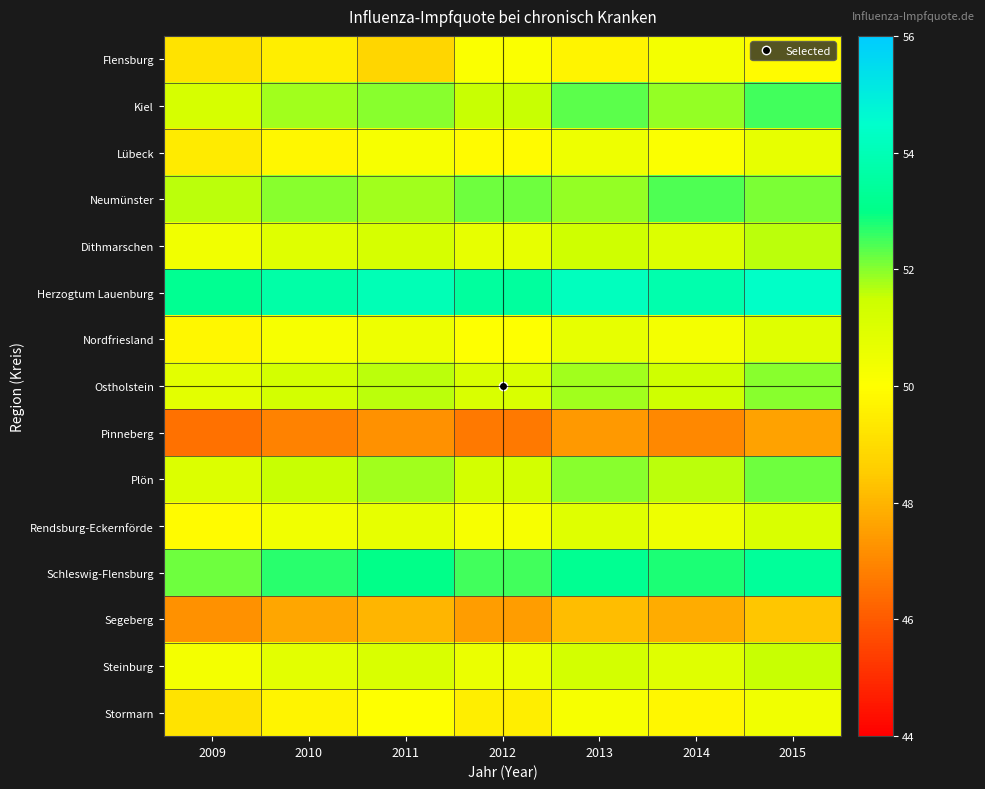

Which has a higher value, 2013 or 2010?

2013